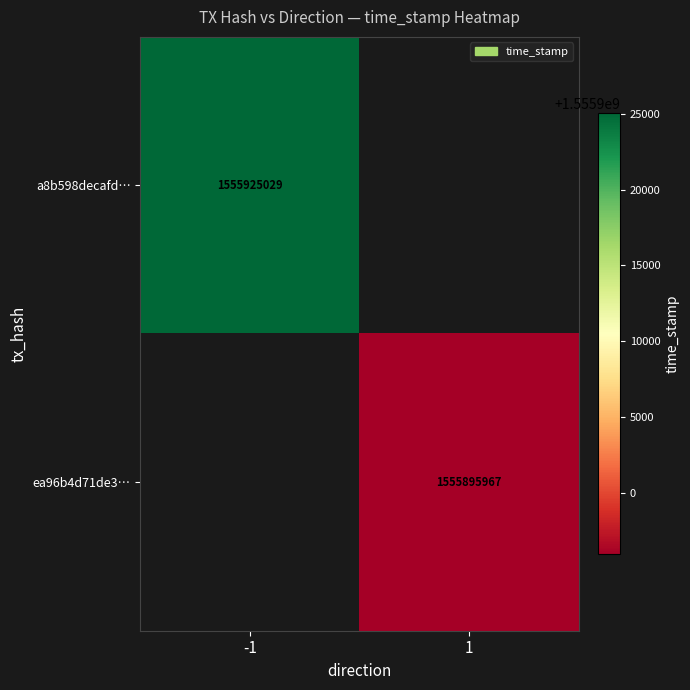

The ea96b4d71de3… series shows 2209091937 at 1. True or false?

False